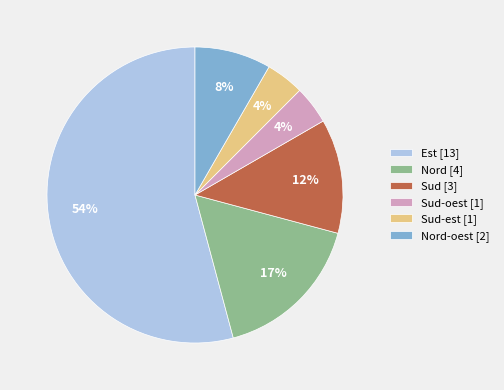

Does Sud-est [1] represent more than half of the total?

No